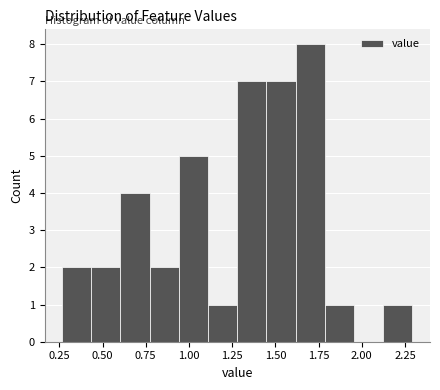

Read against the x-axis, roughly where is the centre of the tallest bar?

1.70